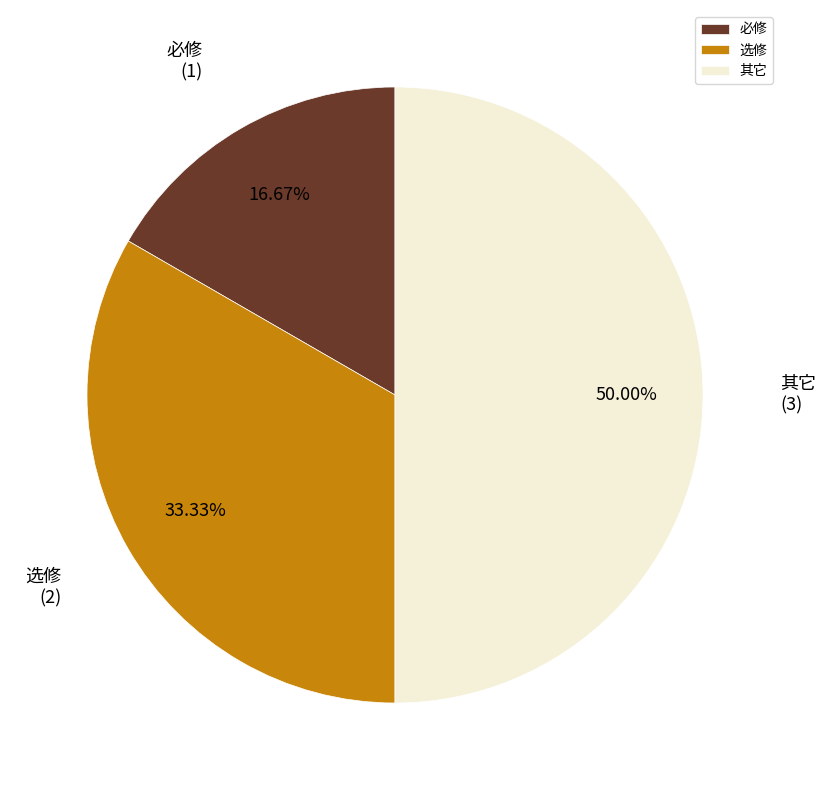

Rank the categories by value from highest to lowest.

其它, 选修, 必修